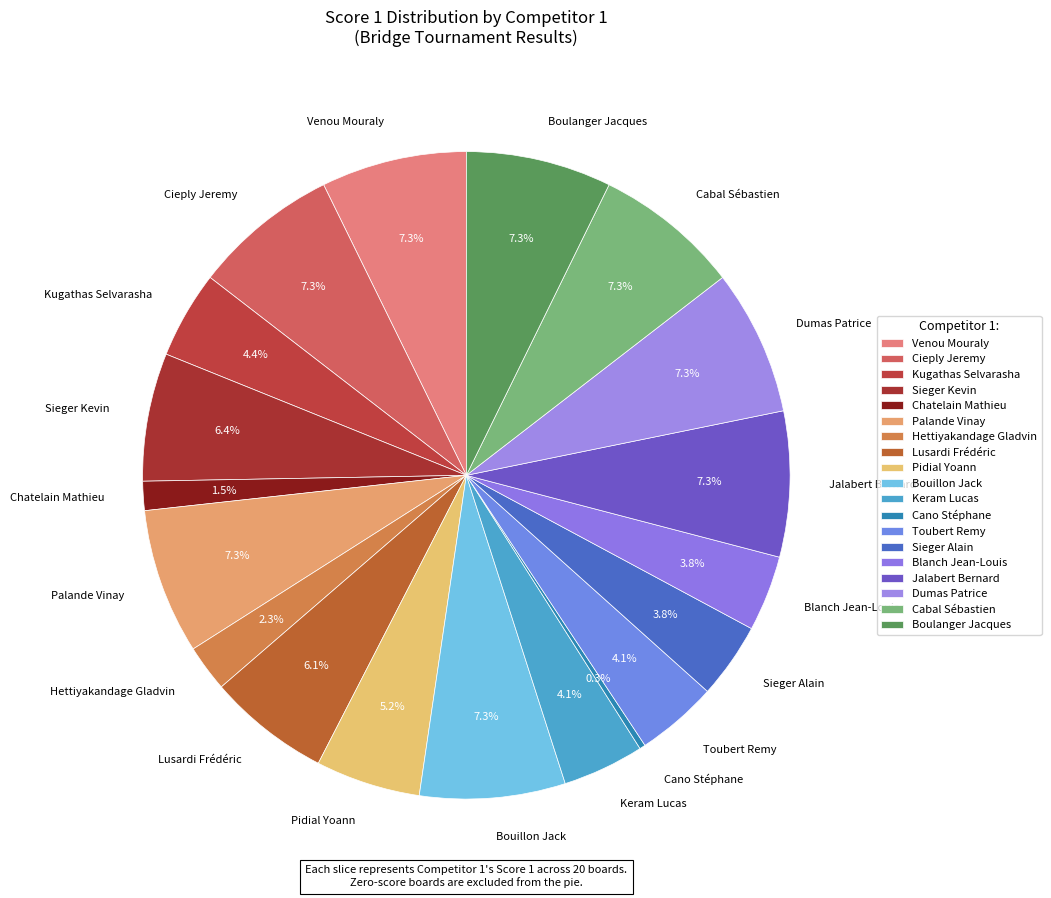

Which slice is the smallest?

Cano Stéphane